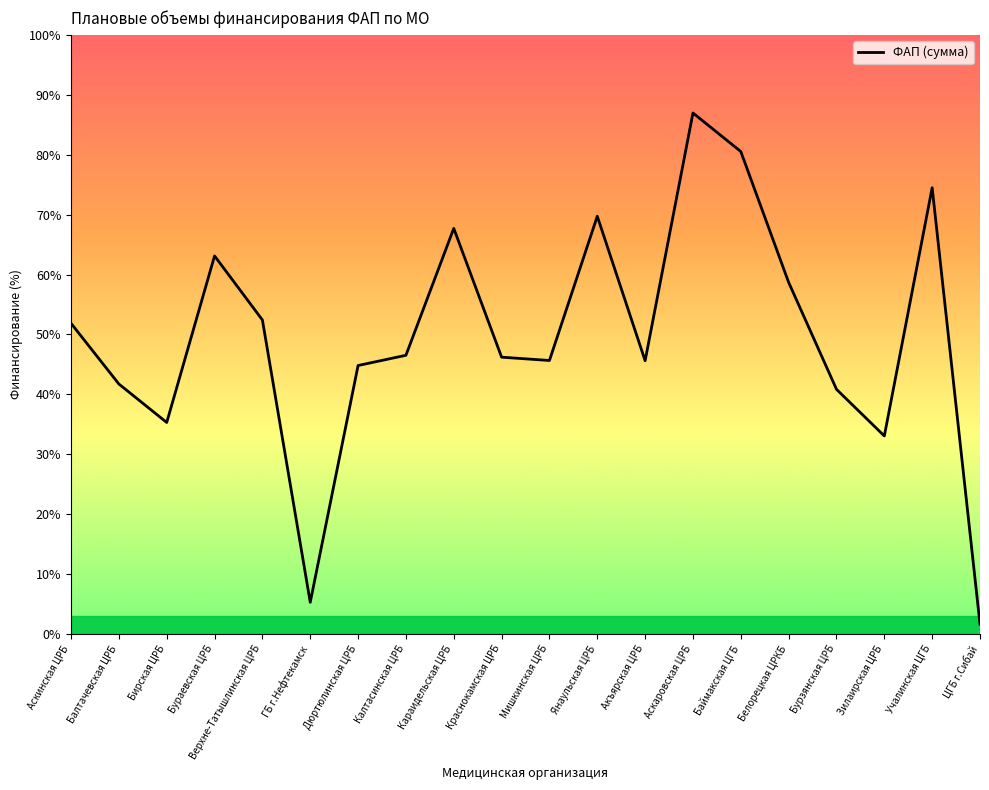

Which category has the lowest value across all series?

ЦГБ г.Сибай